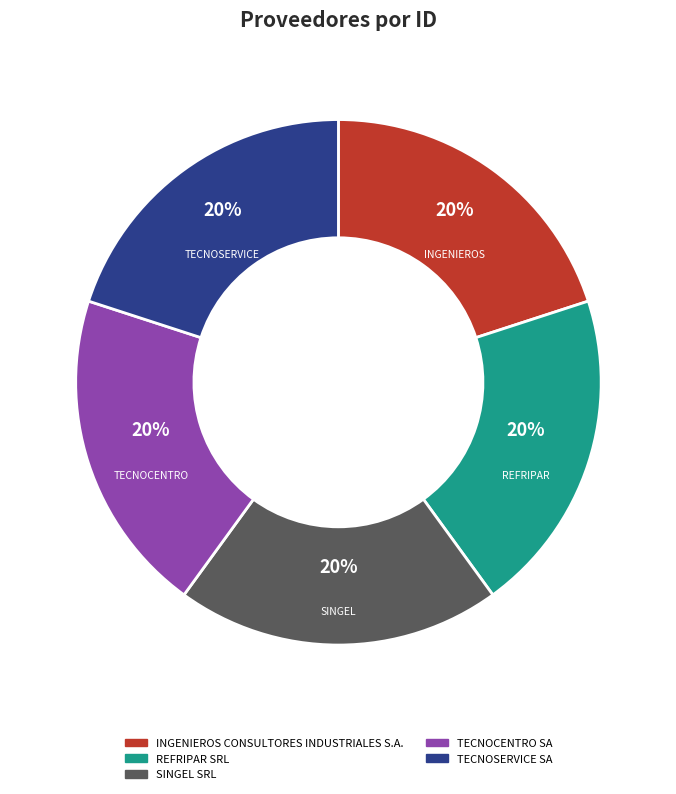

Is TECNOCENTRO SA the majority of the pie?

No